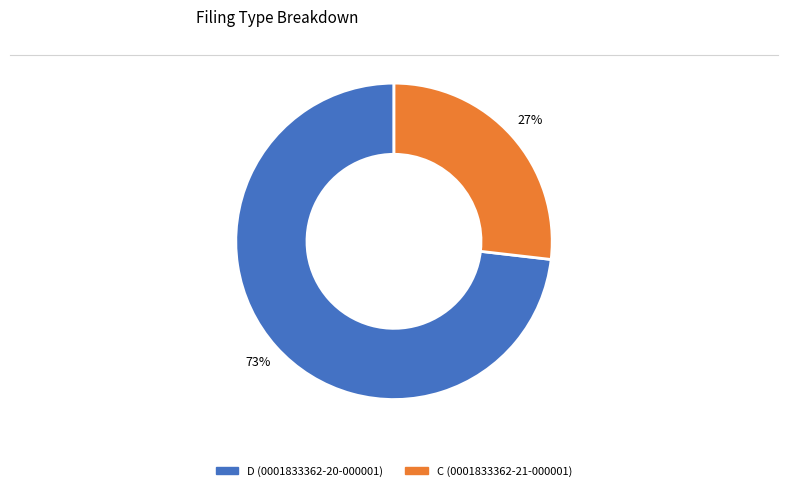

How many segments does this pie chart have?

2